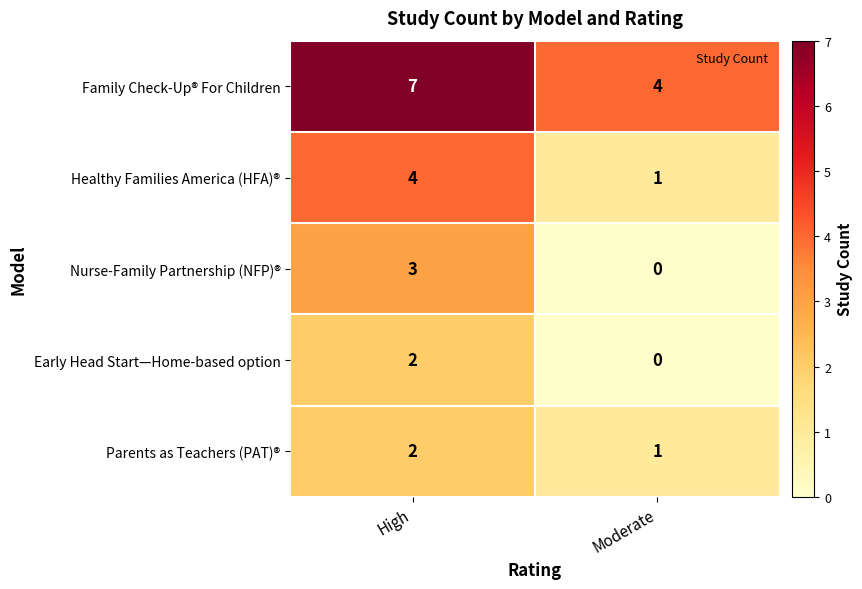

What value does the Healthy Families America (HFA)® series have at High?

4